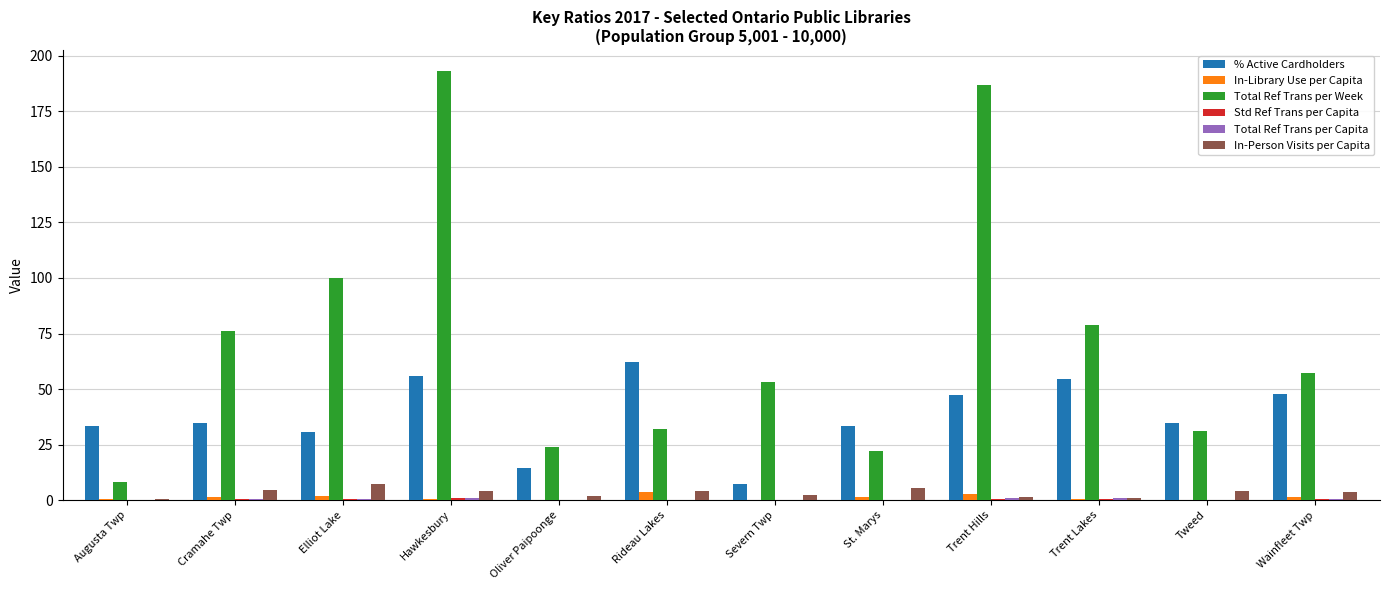

What is the highest value of the In-Library Use per Capita series?

3.5